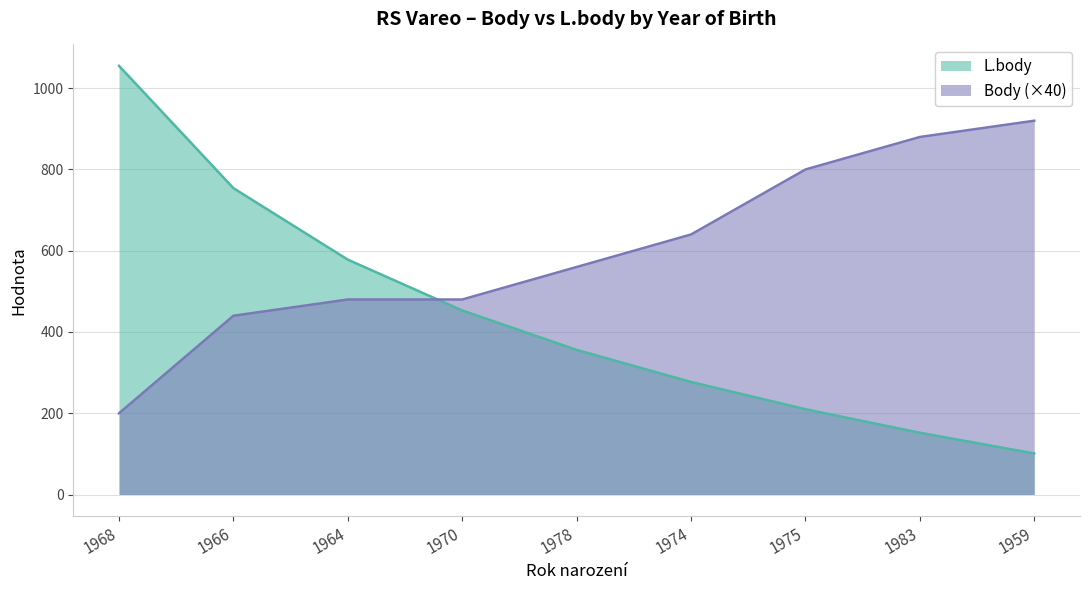

Reading left to right, list all the values displayed in this chart.

L.body: 1055	754	578	453	356	277	210	152	101
Body: 200	440	480	480	560	640	800	880	920